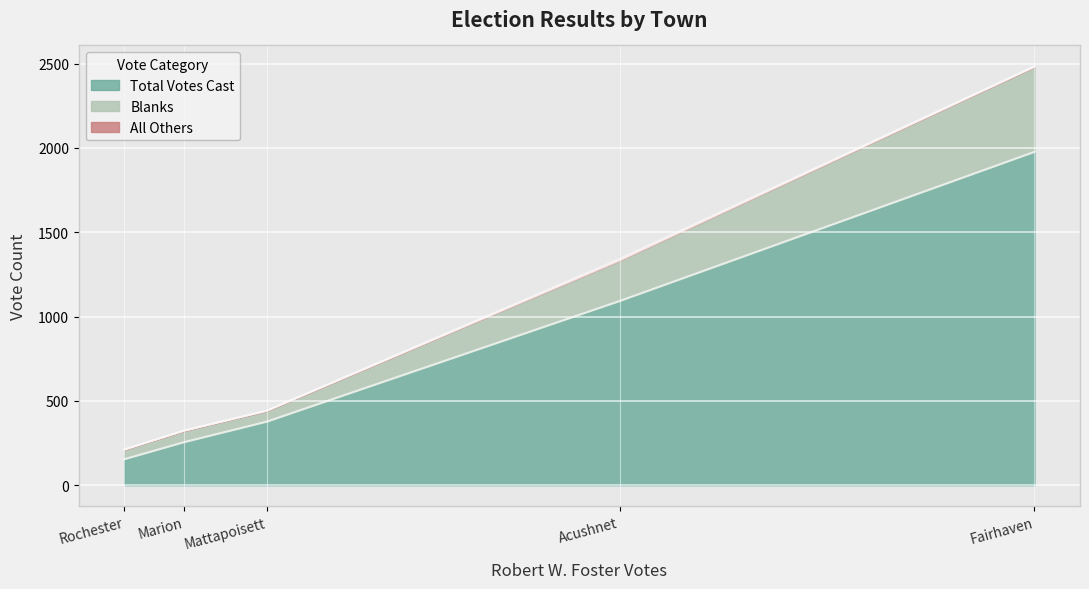

Does the chart display data point markers on the line(s)?

No